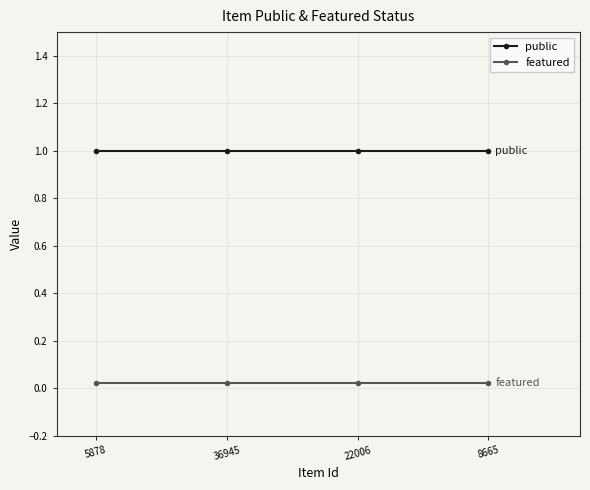

Is this an area chart (filled region under the line)?

No